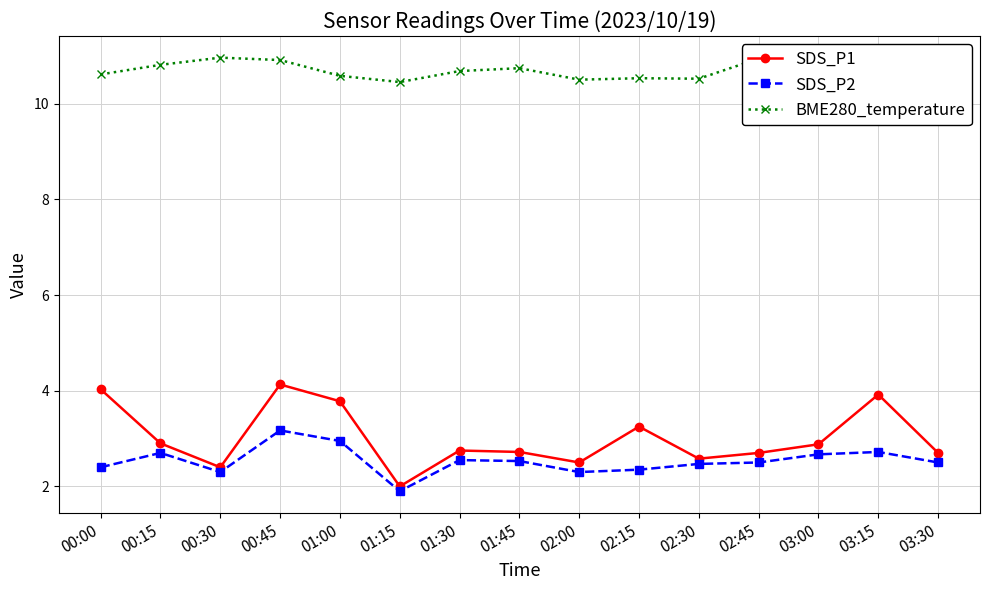

What is the value of the BME280_temperature point at the 12th from the left?

10.9